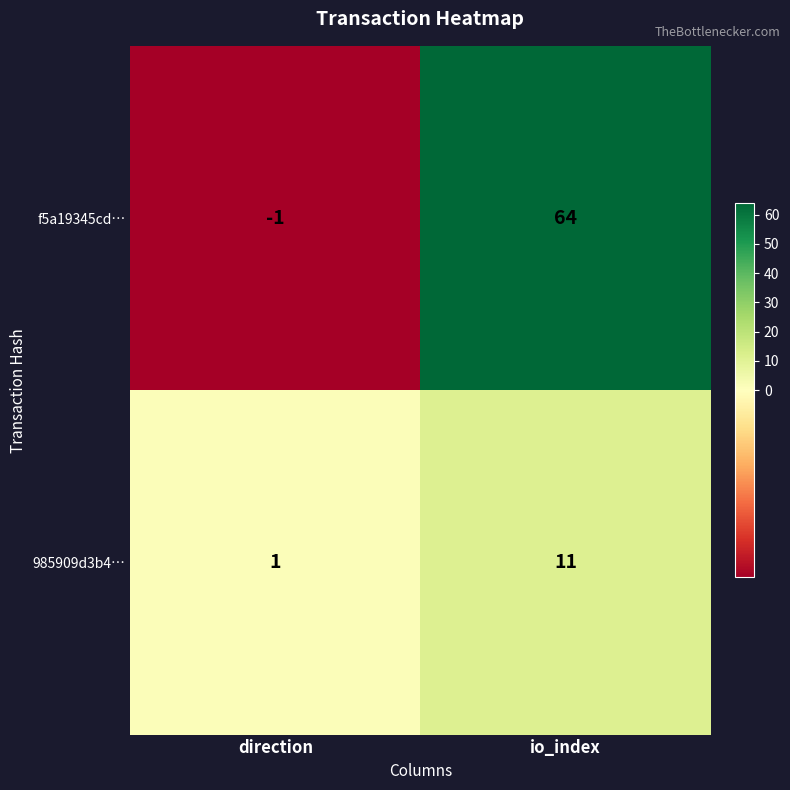

What is the difference between the maximum and minimum values in the 985909d3b4… series?

10